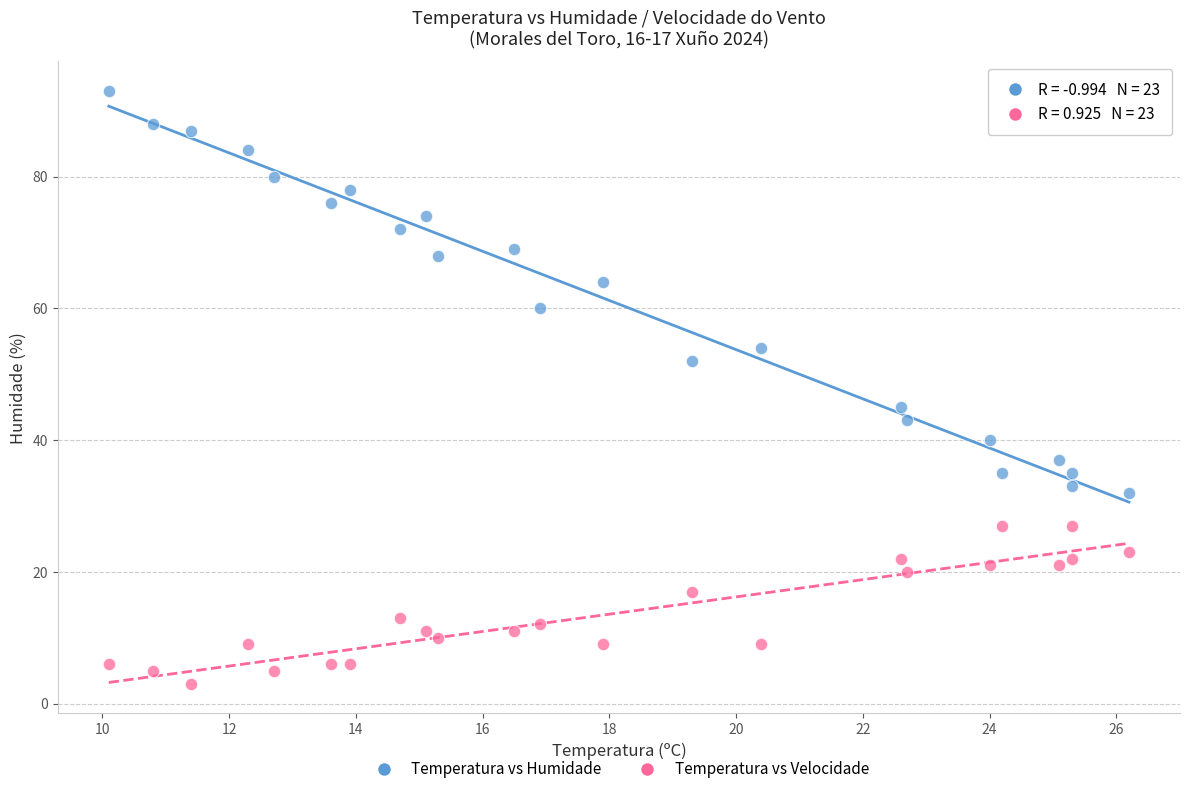

Across all data points, what is the range of Y values (max minus min)?

90